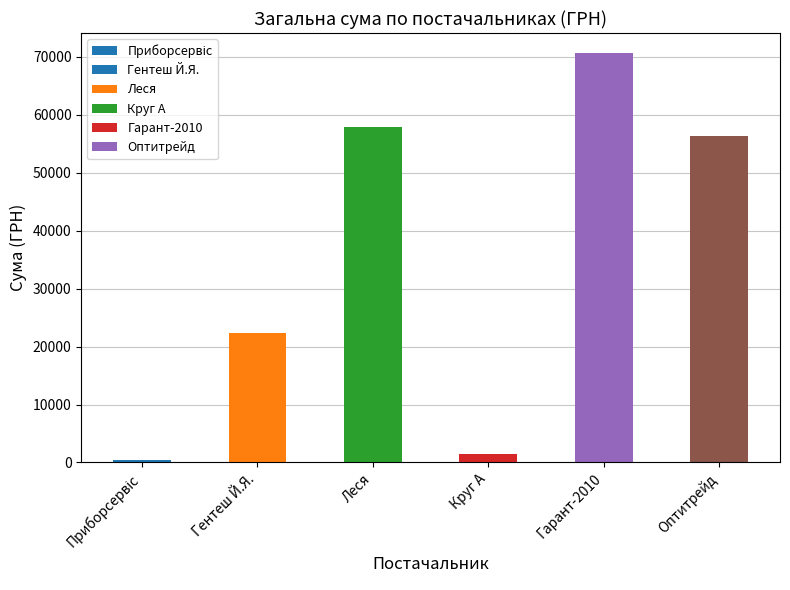

Which category has the highest value across all series?

Гарант-2010